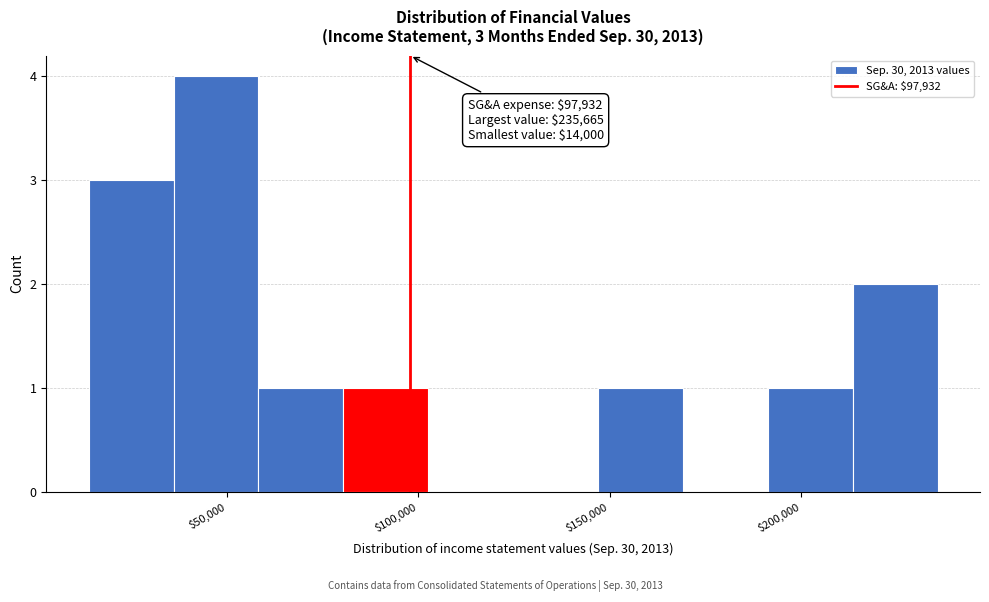

Over which range of the x-axis is the bar tallest?

35000 to 60000